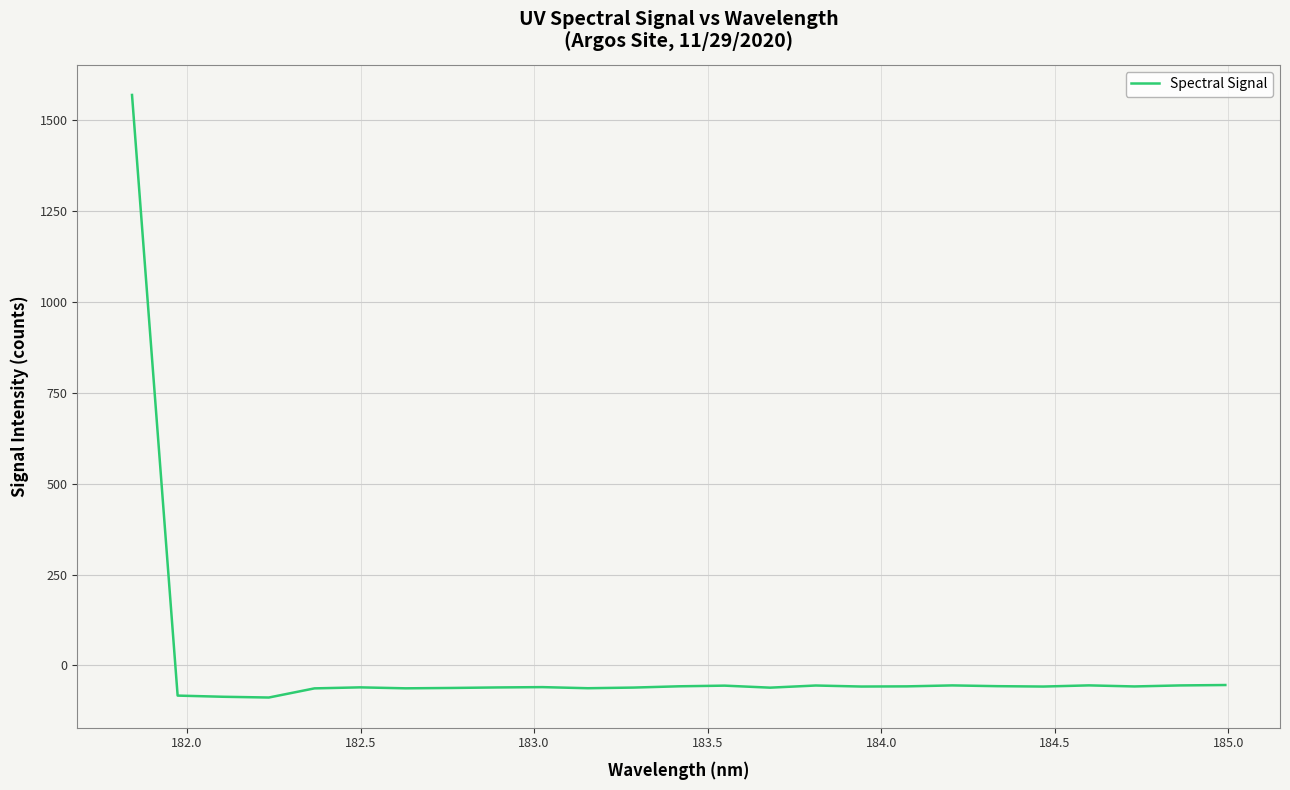

What is the difference between the maximum and minimum values?

1656.6